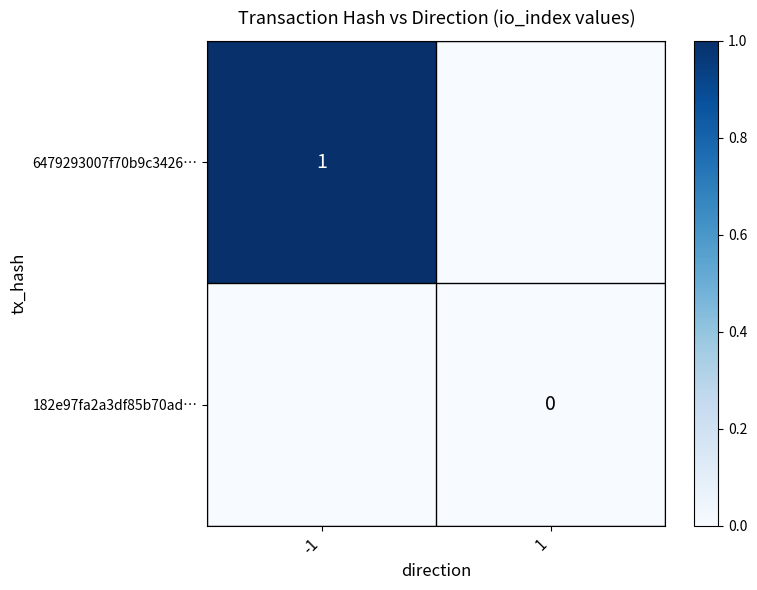

Is the value of 182e97fa2a3df85b70ad… at 1 greater than the value of 6479293007f70b9c3426… at -1?

No